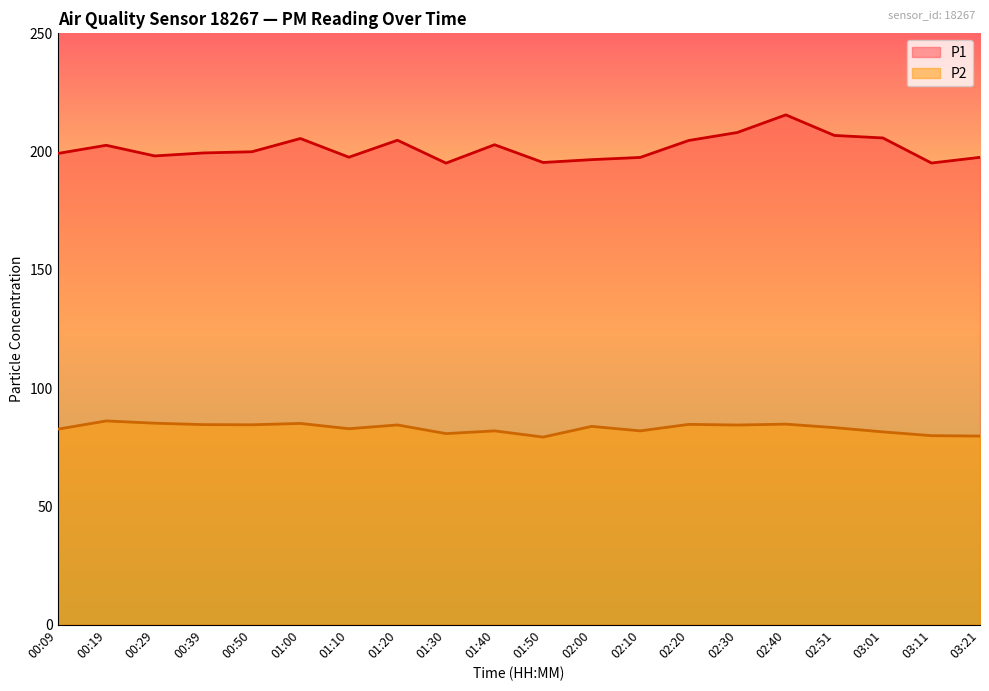

Which has a higher value, 01:30 or 03:21?

03:21